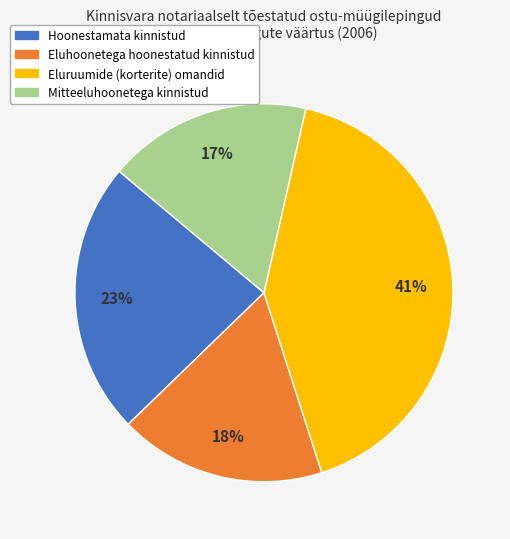

The Eluruumide (korterite) omandid slice represents 41% of the pie. True or false?

True